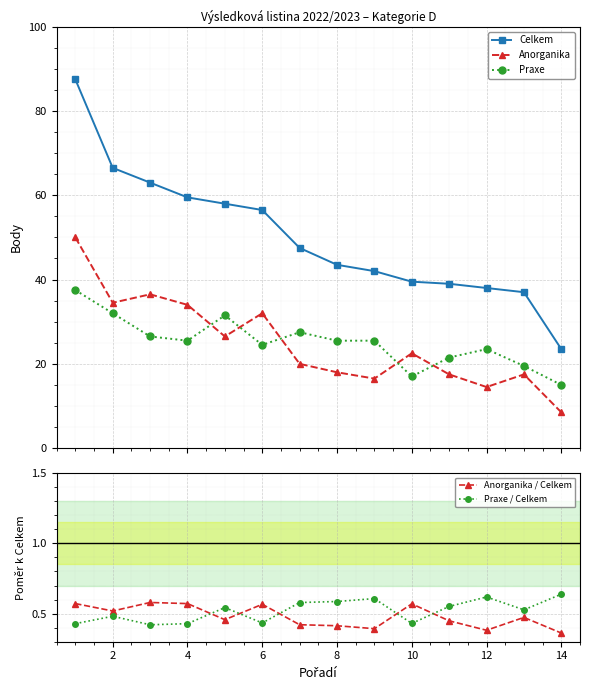

What is the value of the Anorganika point at the 14th from the left?

8.5